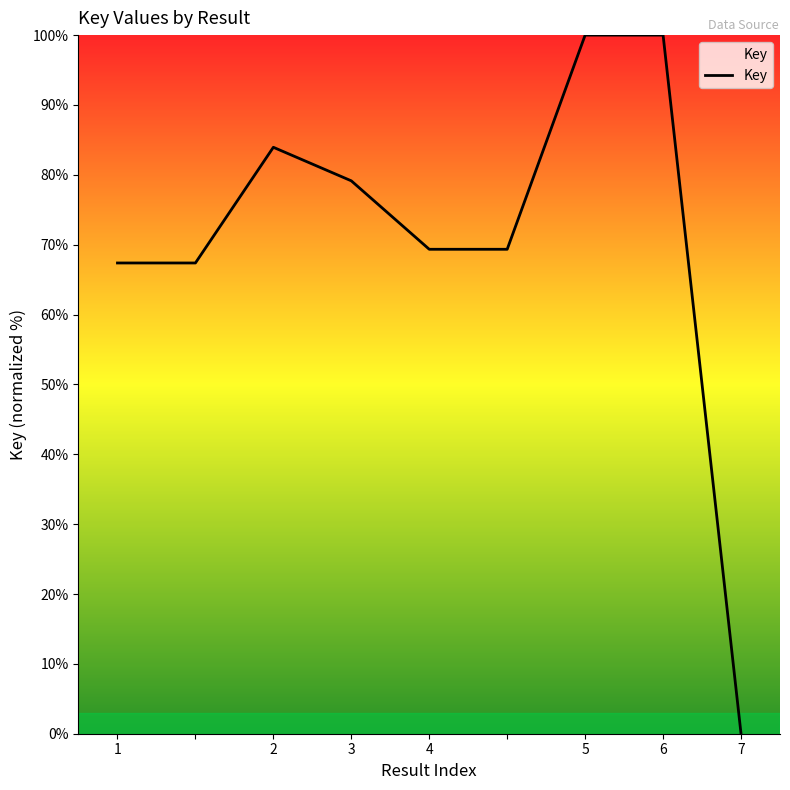

What is the greatest value displayed?

100.0